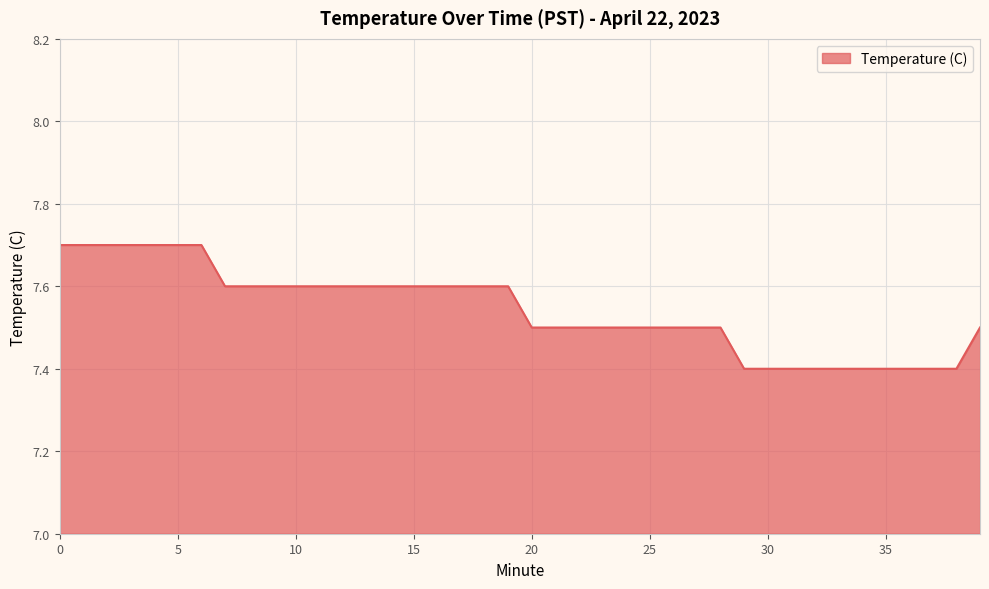

What is the difference between the maximum and minimum values?

0.3